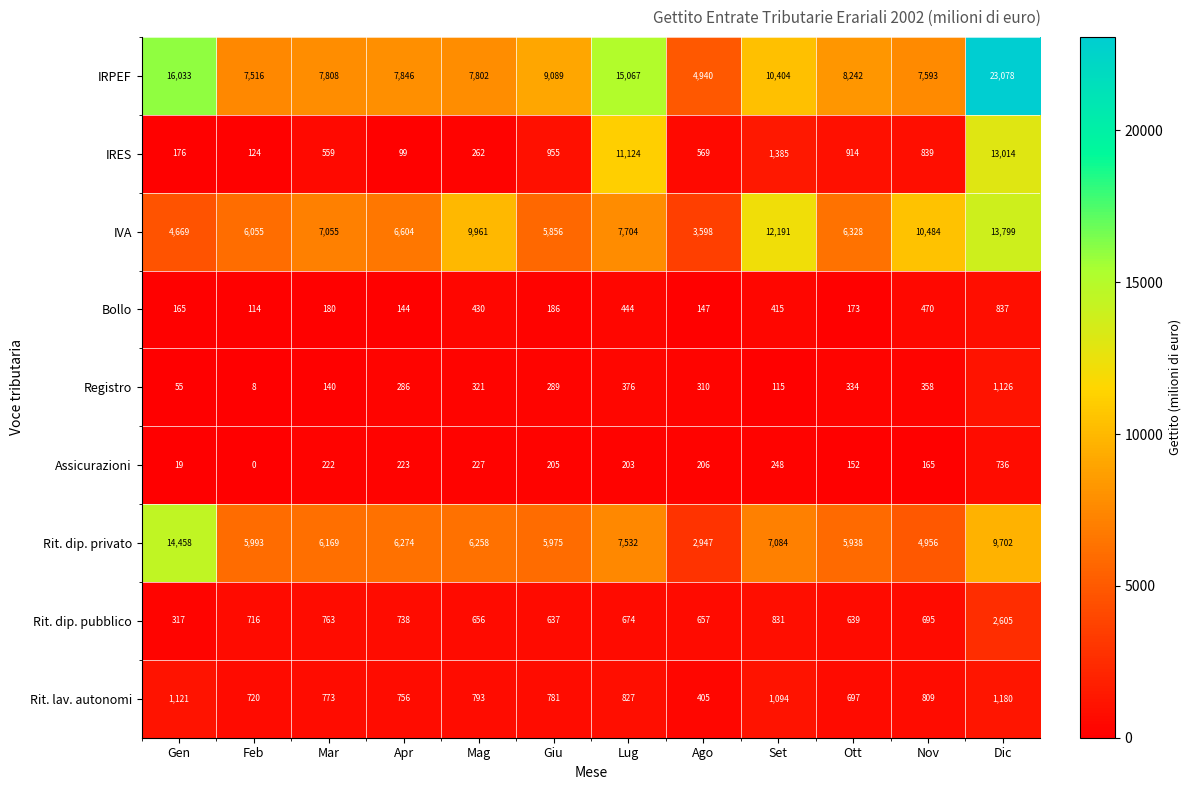

What is the sum of all Registro values?

3718